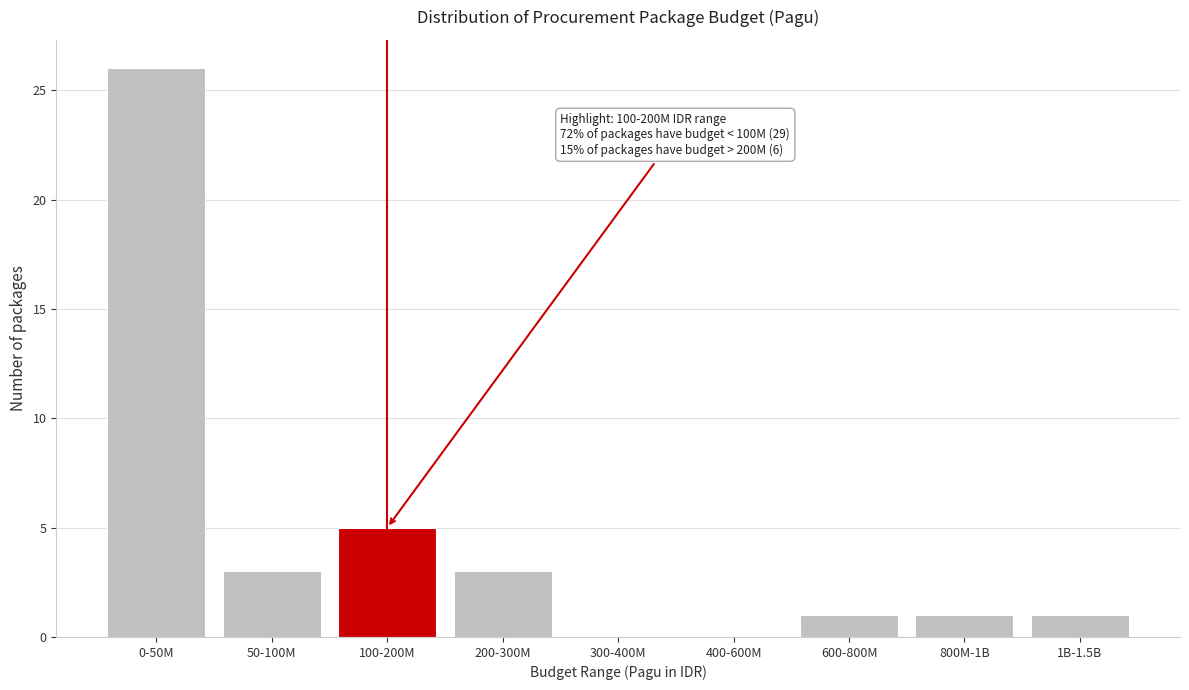

Reading left to right, transcribe all the data shown in this chart.

0-50M=26	50-100M=3	100-200M=5	200-300M=3	300-400M=0	400-600M=0	600-800M=1	800M-1B=1	1B-1.5B=1